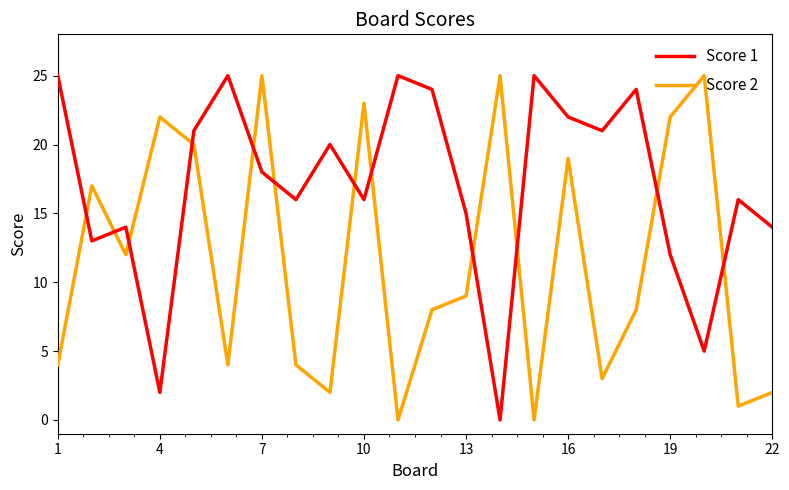

Rank the series by their average value, from highest to lowest.

Score 1, Score 2